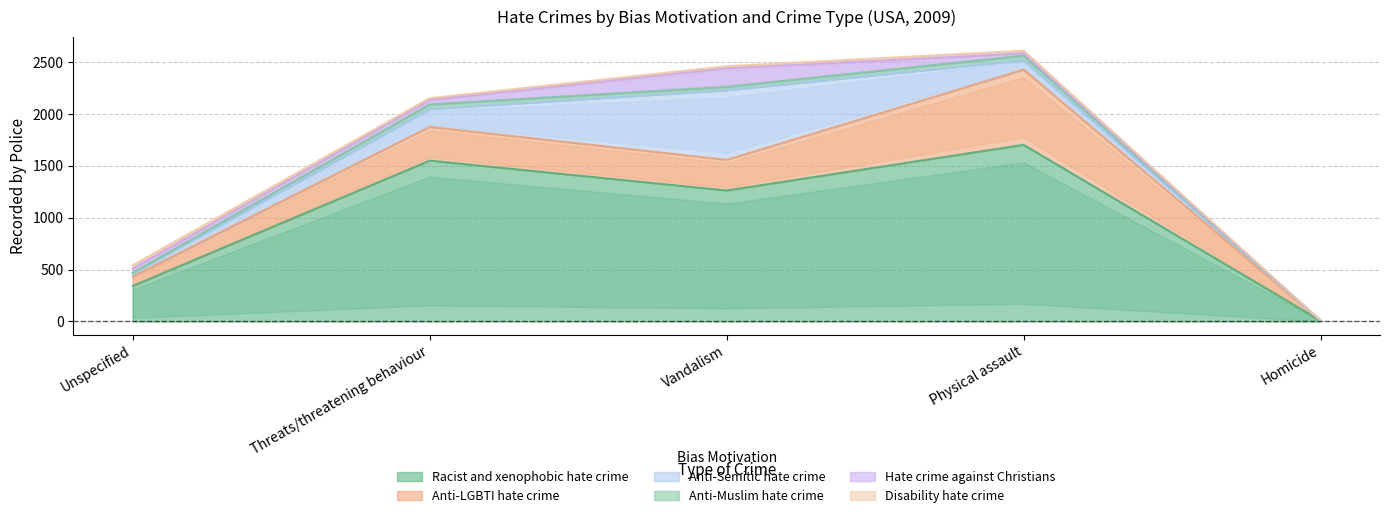

Which series has the largest total across all categories?

Racist and xenophobic hate crime